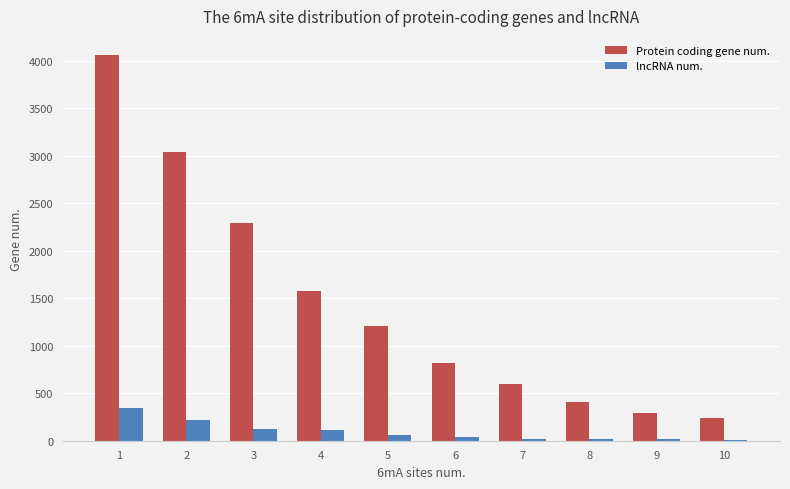

How many data points does each series have?

10